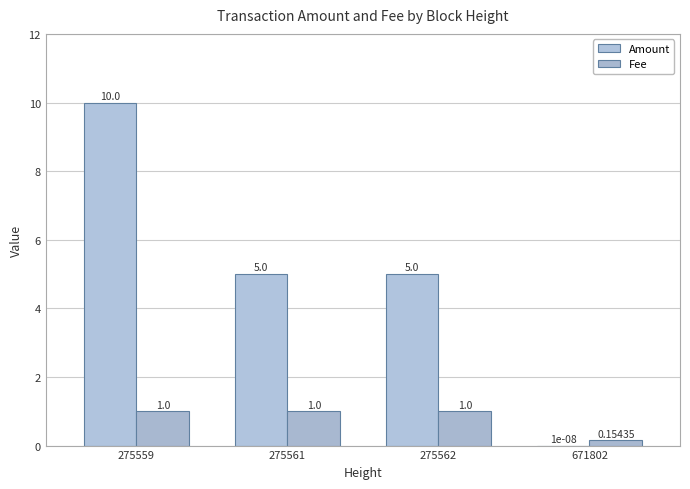

What is the spread (max minus min) of values at 275559?

9.0